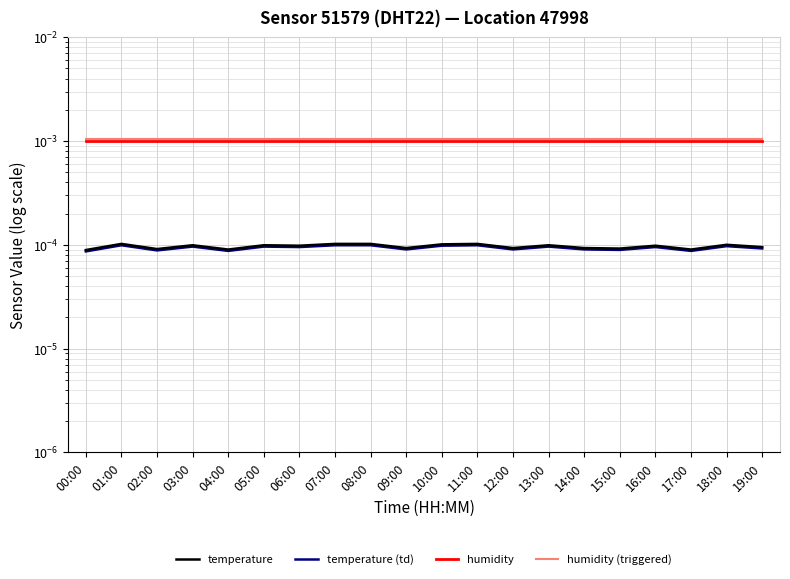

Is this an area chart (filled region under the line)?

No